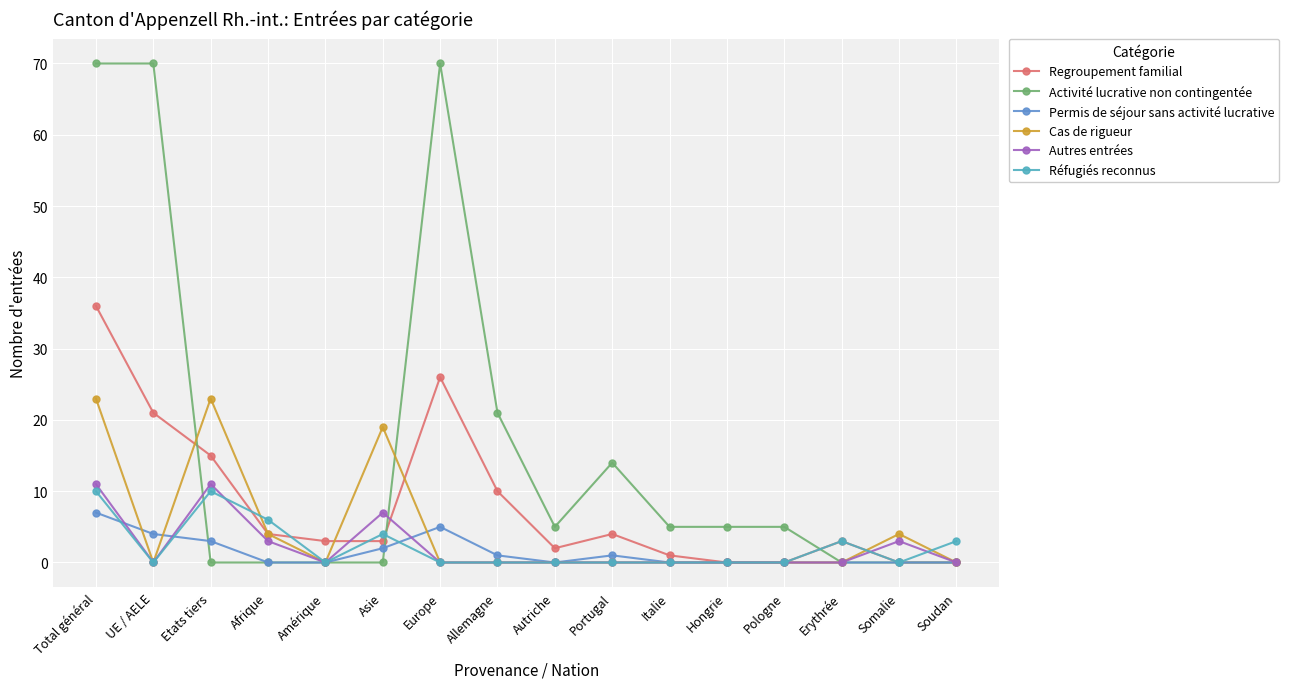

How many lines are shown in the chart?

6